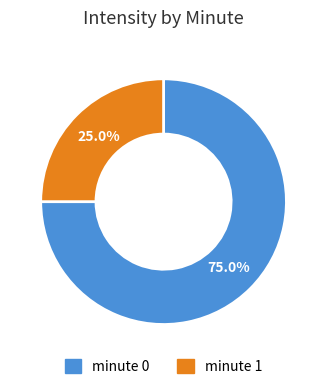

To the nearest percent, what is the average slice percentage?

50%